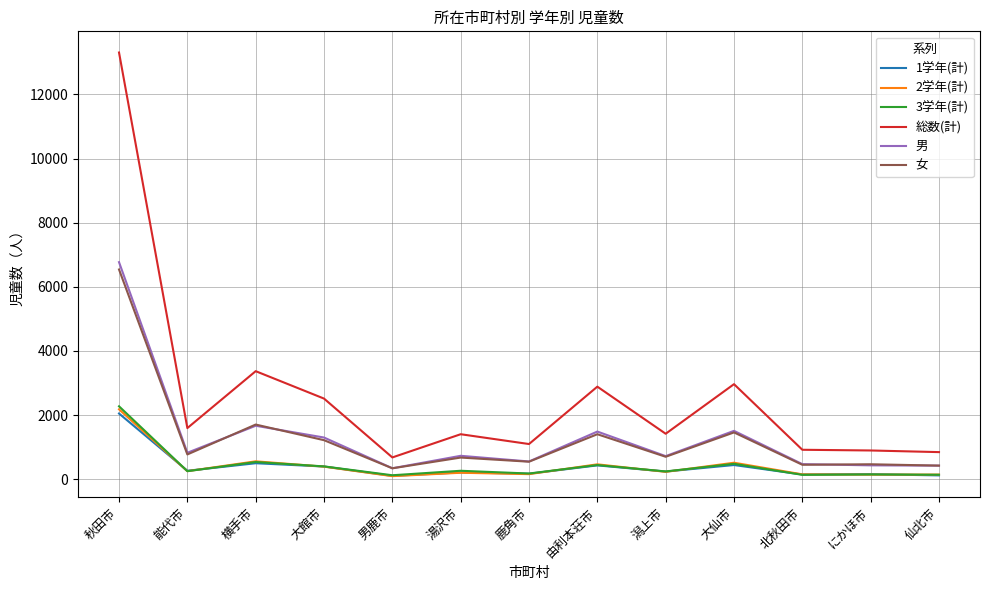

The value of 3学年(計) at 仙北市 is 137. True or false?

True